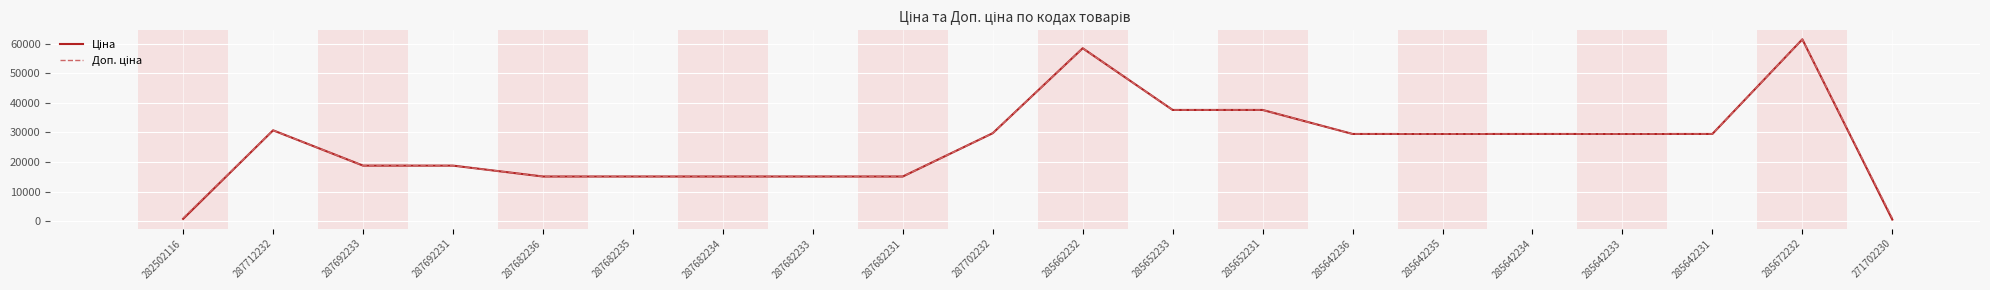

Which category has the highest value across all series?

285672232